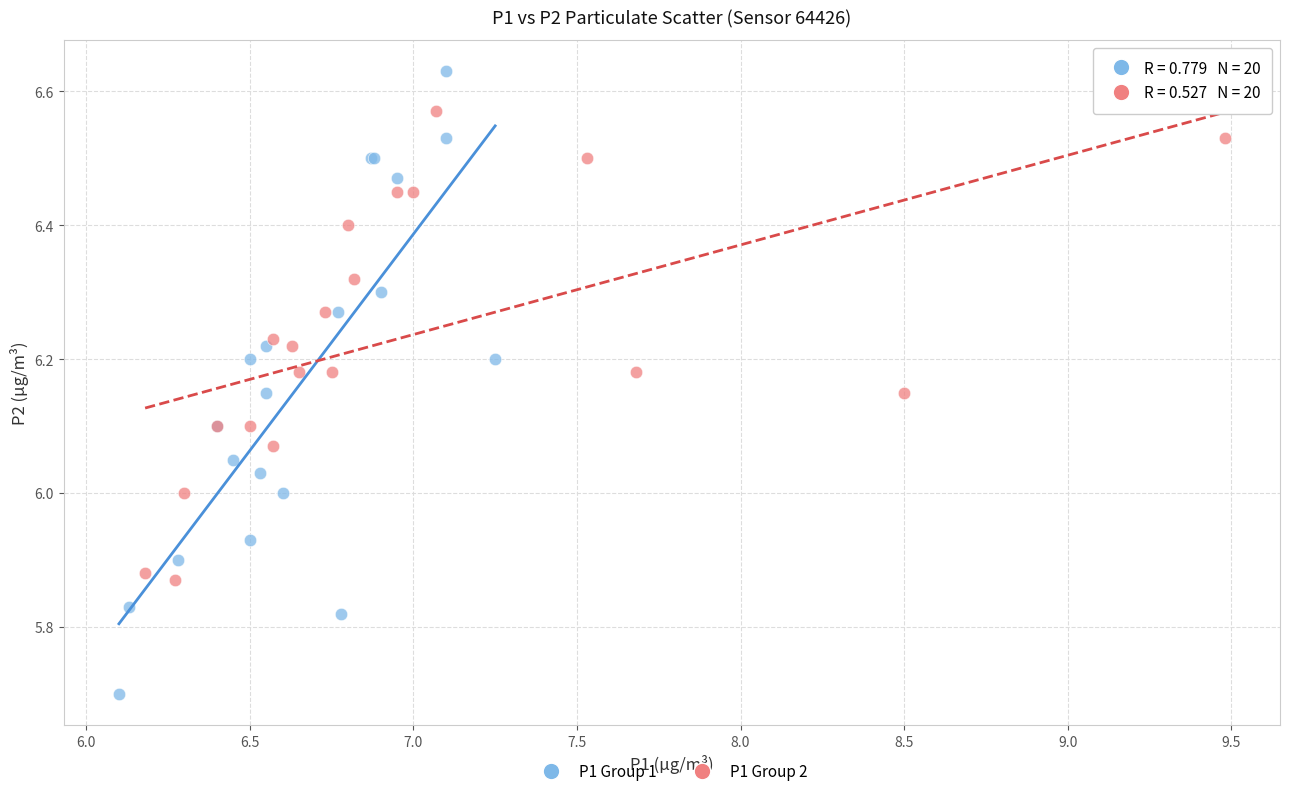

Which series contains the highest Y value?

P1 Group 1